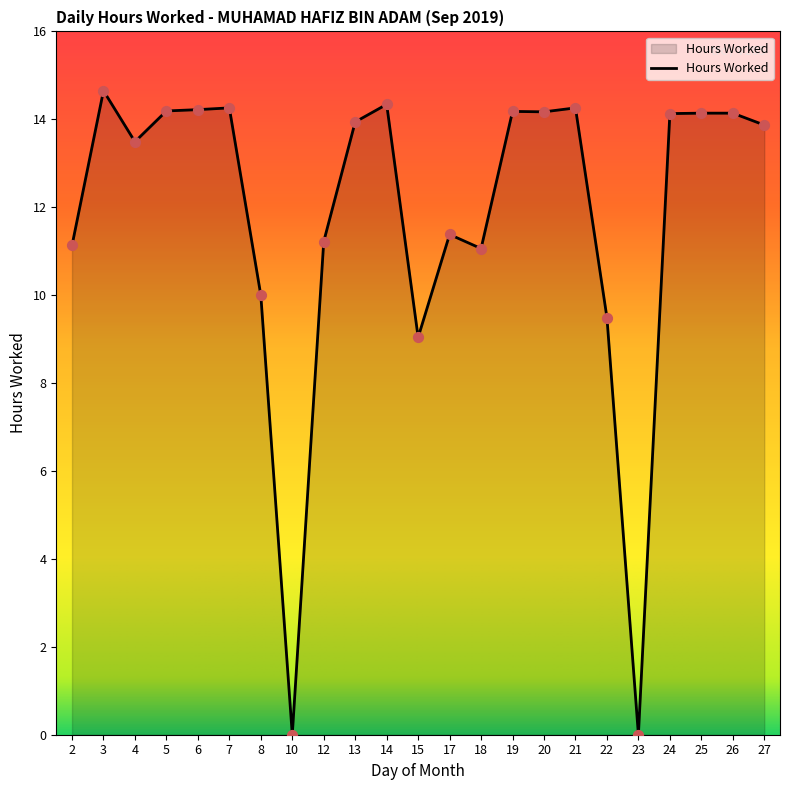

What is the ratio of the value at 2 to the value at 3?

0.8